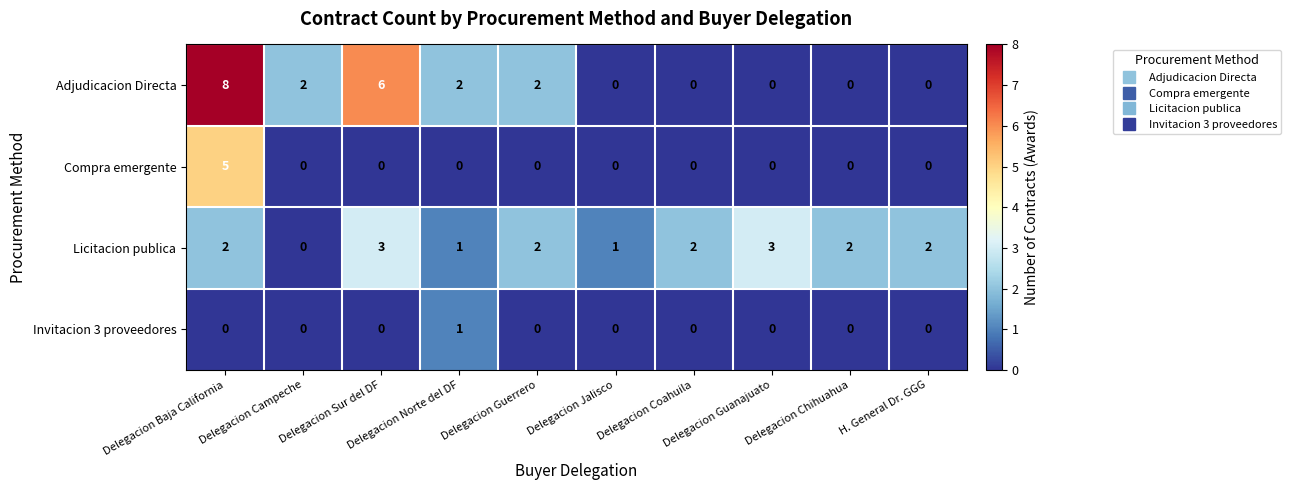

What is the difference between the second highest and second lowest values in the Adjudicacion Directa series?

6